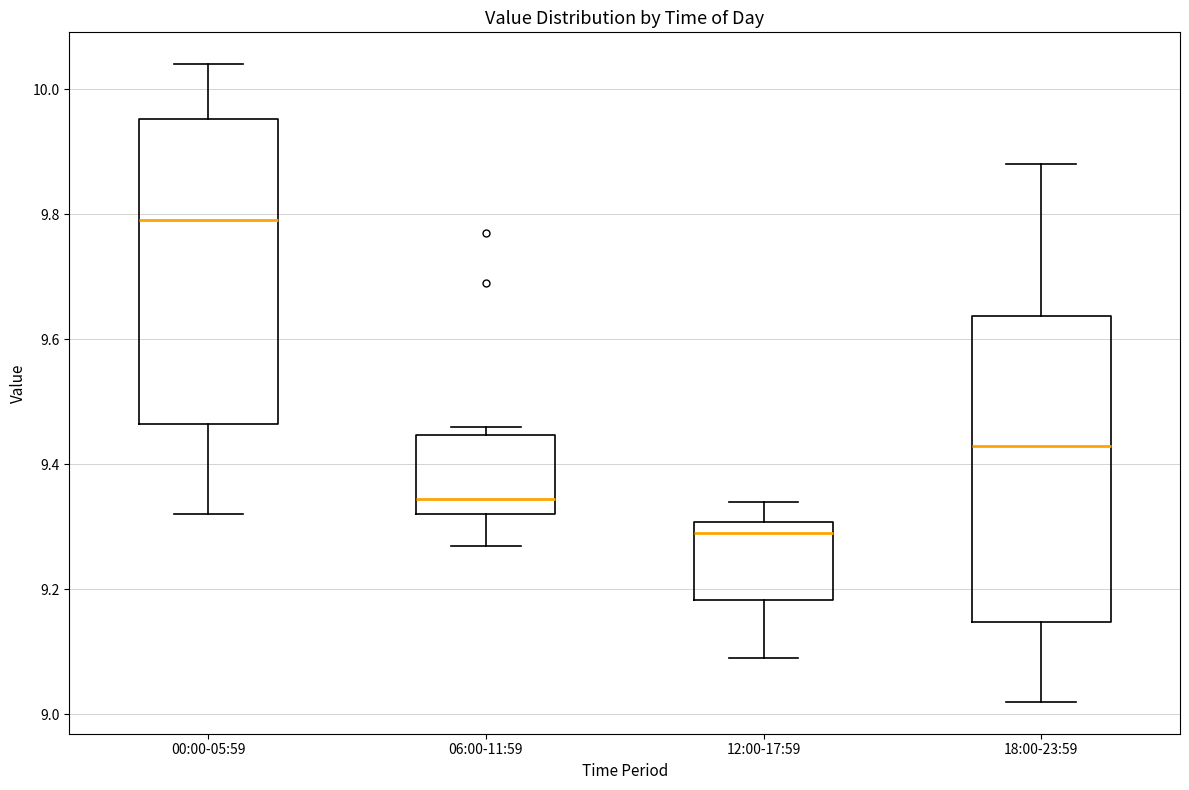

Reading left to right, transcribe this box plot: for each box, give where its median line is, the range the box spans, and where its two whiskers end, as read against the y-axis. The values are not printed on the chart, so give them approximately, as read against the axis.

00:00-05:59: median 9.80, box 9.46 to 9.96, whiskers 9.32 to 10.04
06:00-11:59: median 9.34, box 9.32 to 9.44, whiskers 9.28 to 9.46
12:00-17:59: median 9.30 (just below the box's upper edge), box 9.18 to 9.30, whiskers 9.10 to 9.34
18:00-23:59: median 9.44, box 9.14 to 9.64, whiskers 9.02 to 9.88